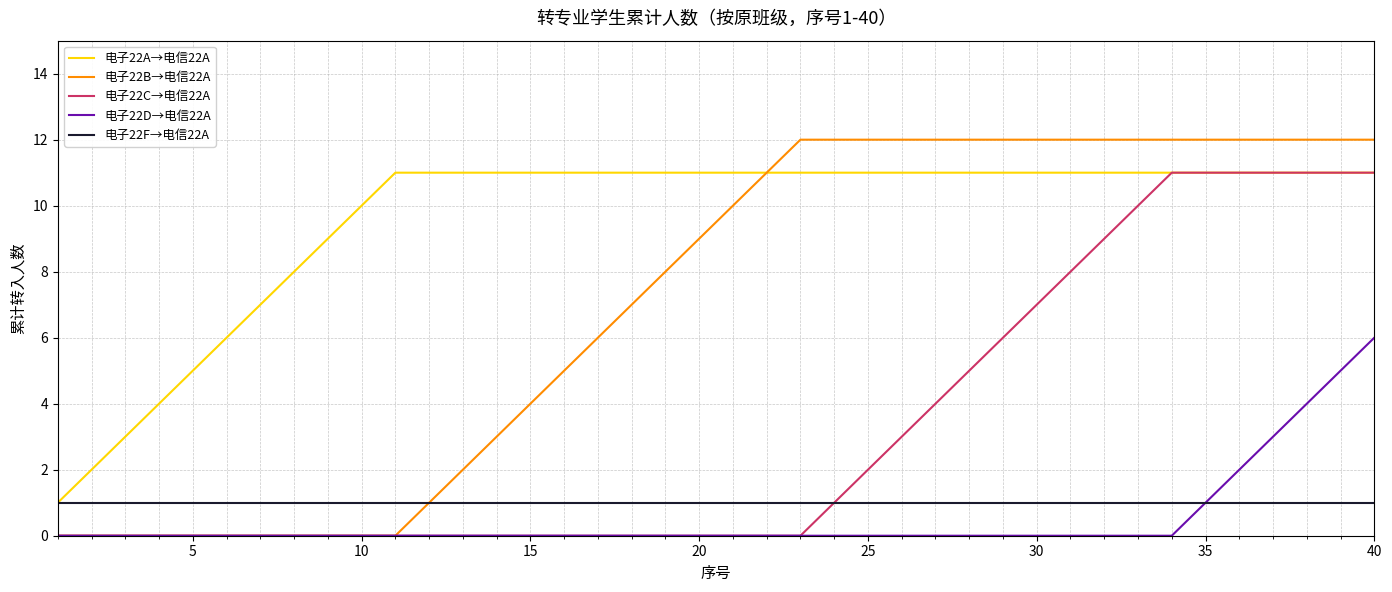

Which series has the widest spread of values?

电子22B→电信22A